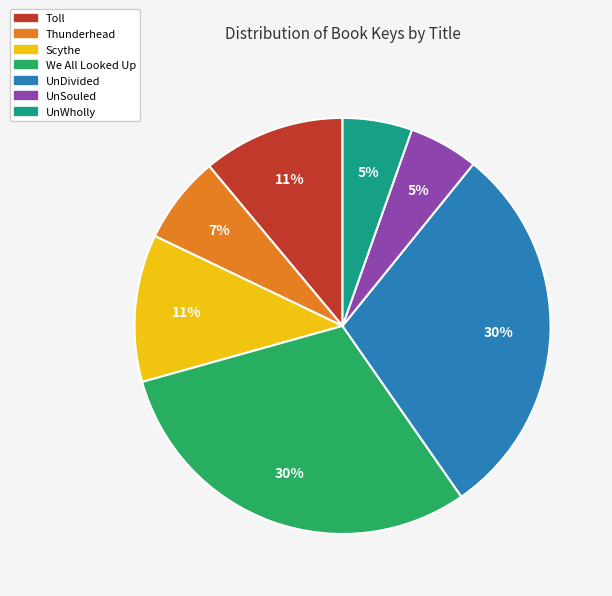

Is Thunderhead the majority of the pie?

No